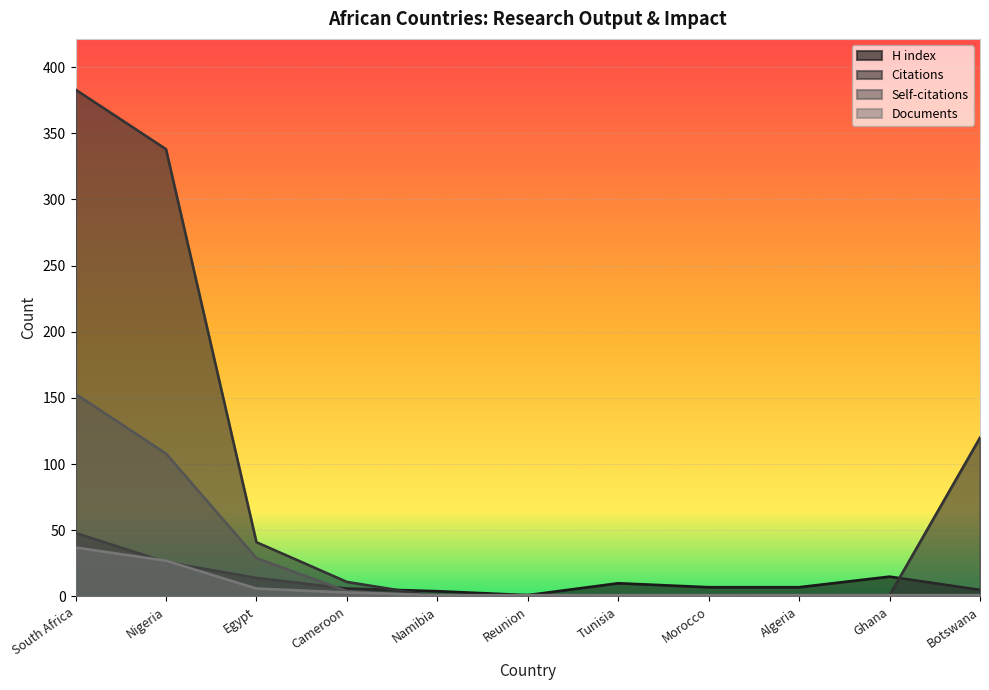

At which label does Documents reach its minimum?

Namibia